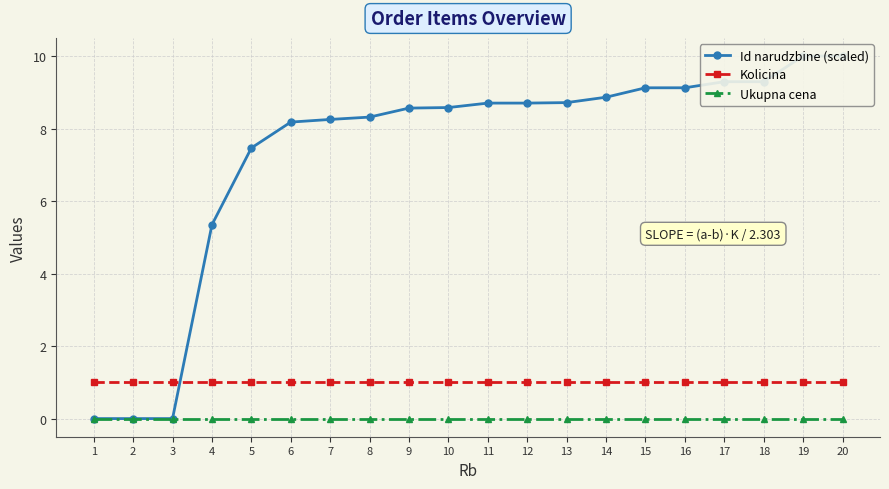

What is the sum of all Id narudzbine (scaled) values?

146.5